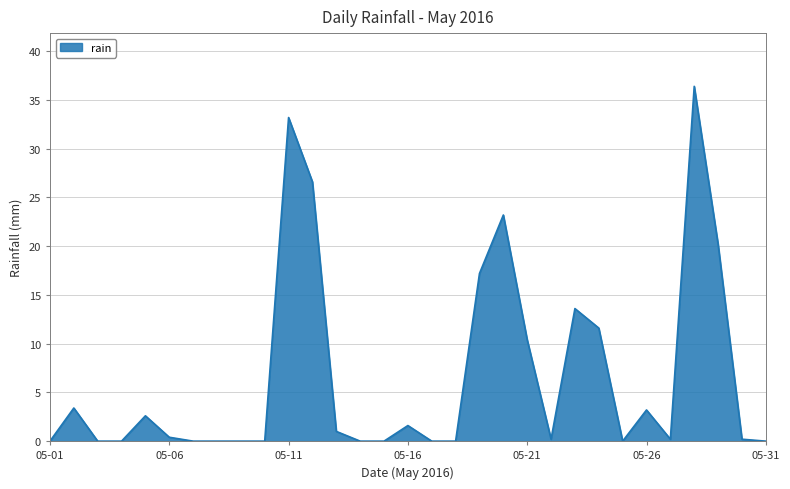

What is the maximum value shown in the chart?

36.4